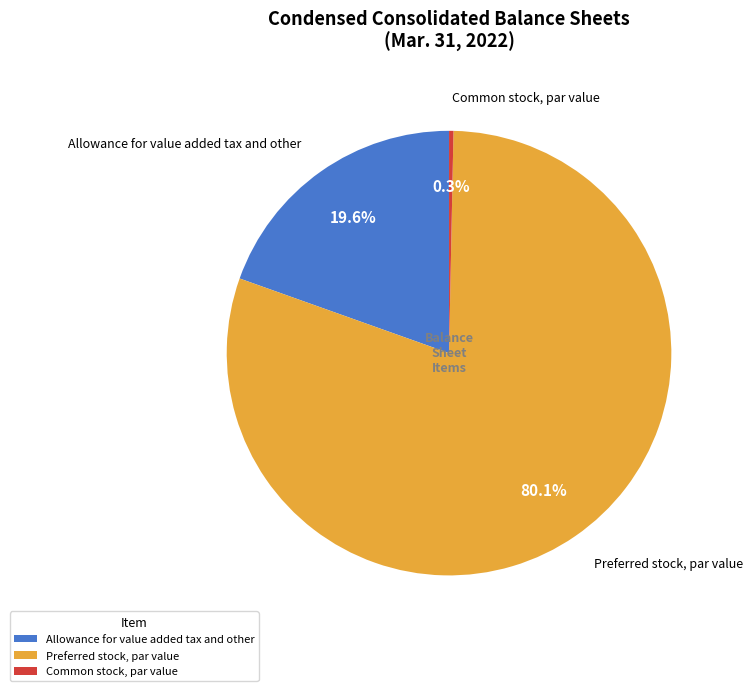

What percentage do Allowance for value added tax and other and Preferred stock, par value together represent?

99.7%